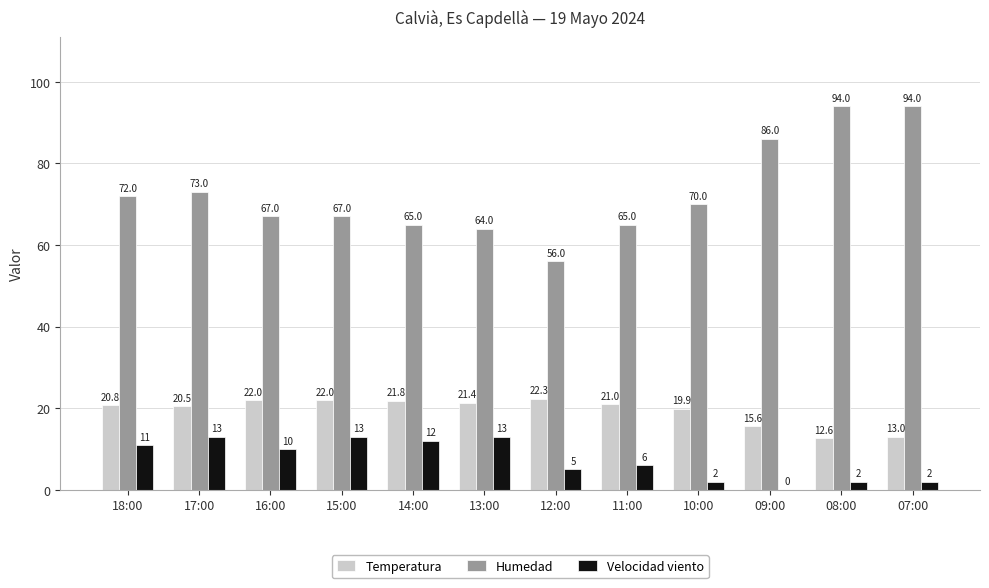

The value of Velocidad viento at 13:00 is 19.3. True or false?

False